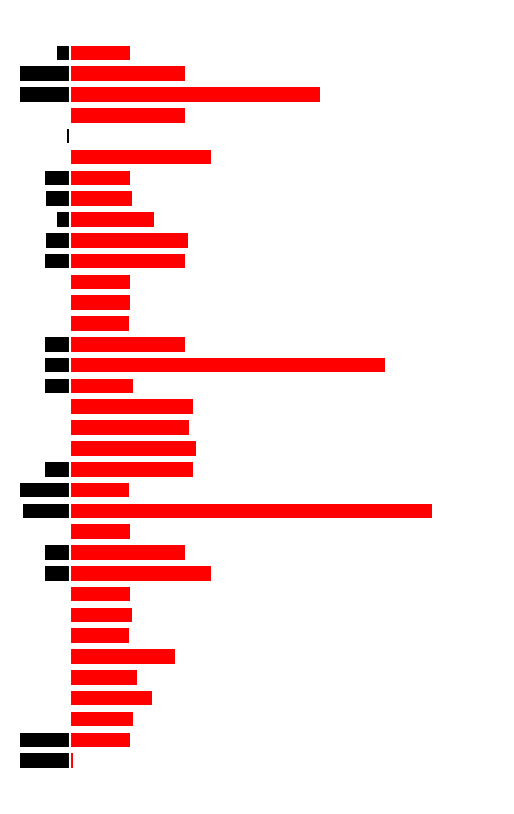

How many values in Лек (Lectures) are below zero?

19